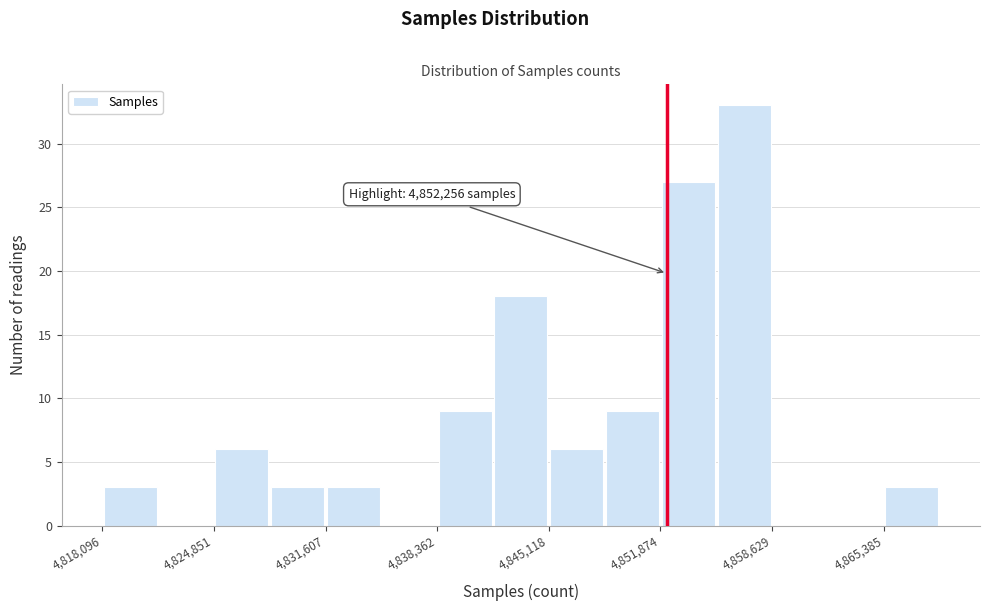

Read against the x-axis, roughly where is the centre of the tallest bar?

4857000